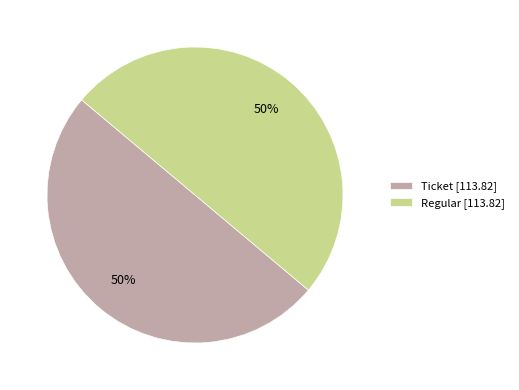

To the nearest percent, what portion does Ticket [113.82] represent?

50%